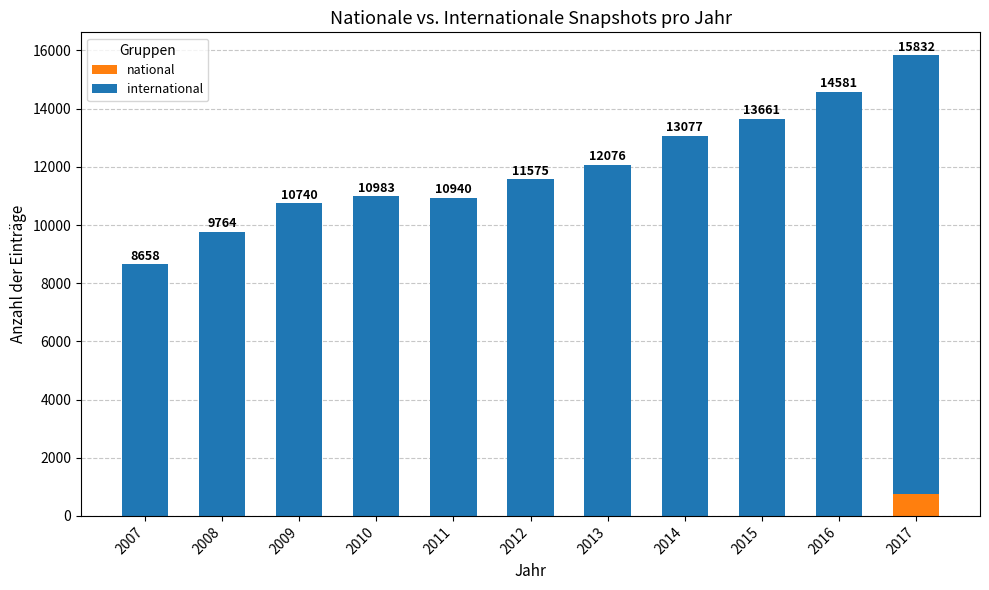

Does the chart contain stacked bars?

Yes